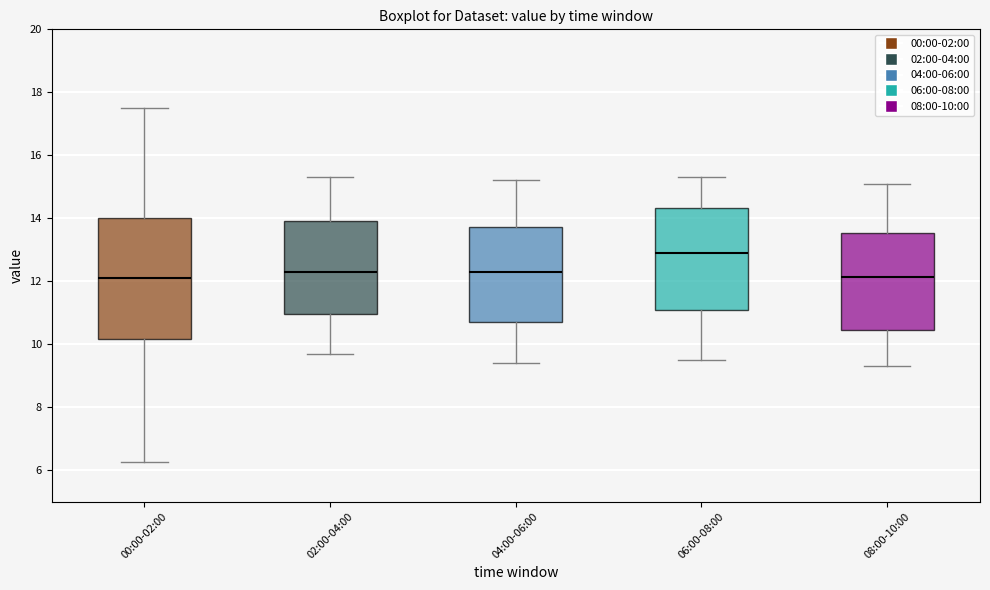

Where is the upper edge of the box for 08:00-10:00 on the y-axis? The values are not printed on the chart, so give them approximately, as read against the axis.

13.6